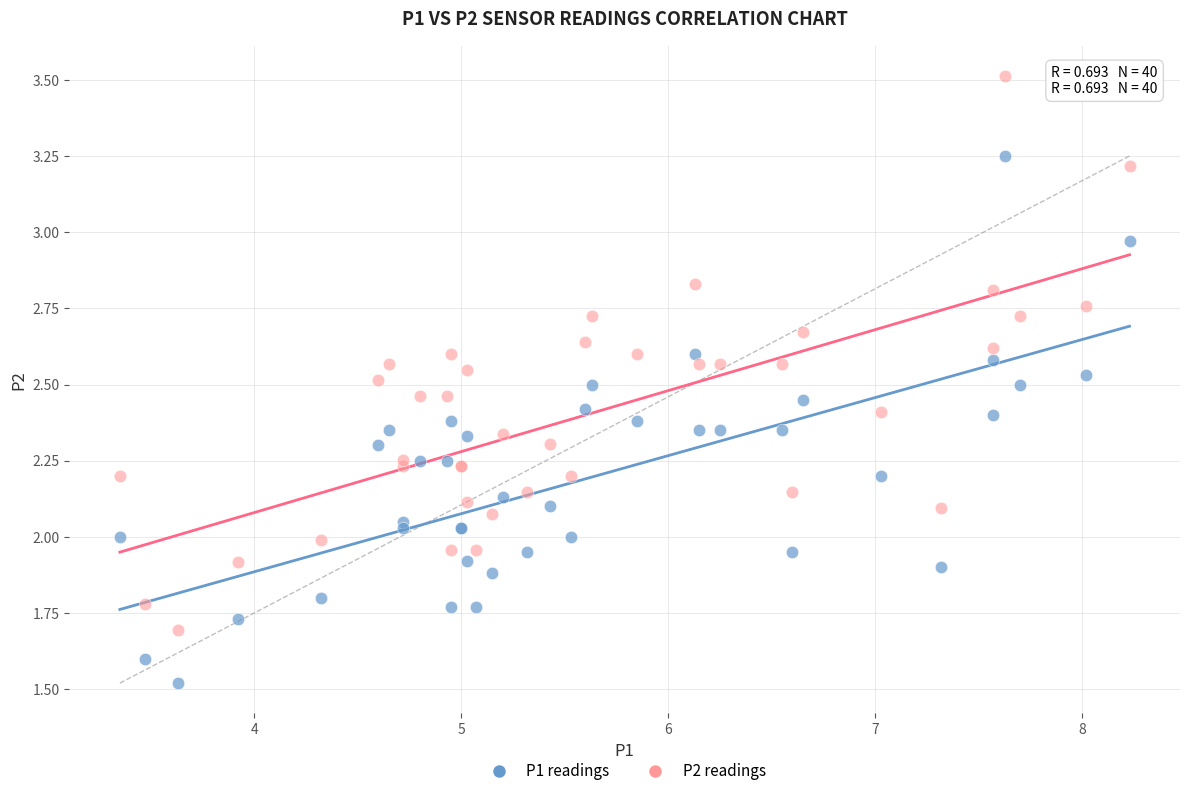

Which series contains the highest Y value?

P2 readings